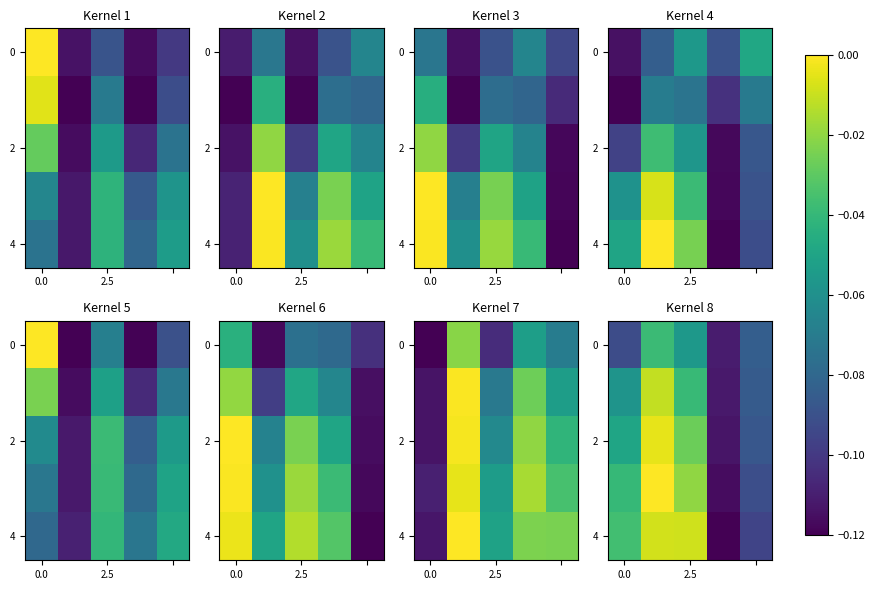

Between 4 and 3, which is larger?

4